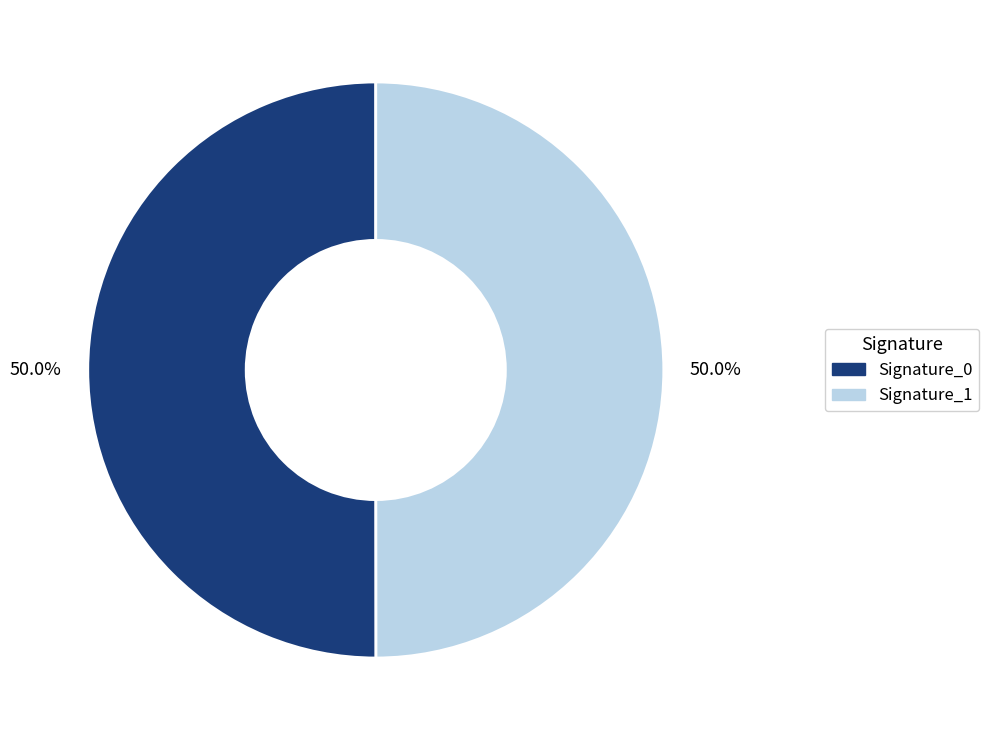

Approximately how many times larger is the value at Signature_1 compared to Signature_0?

1.0